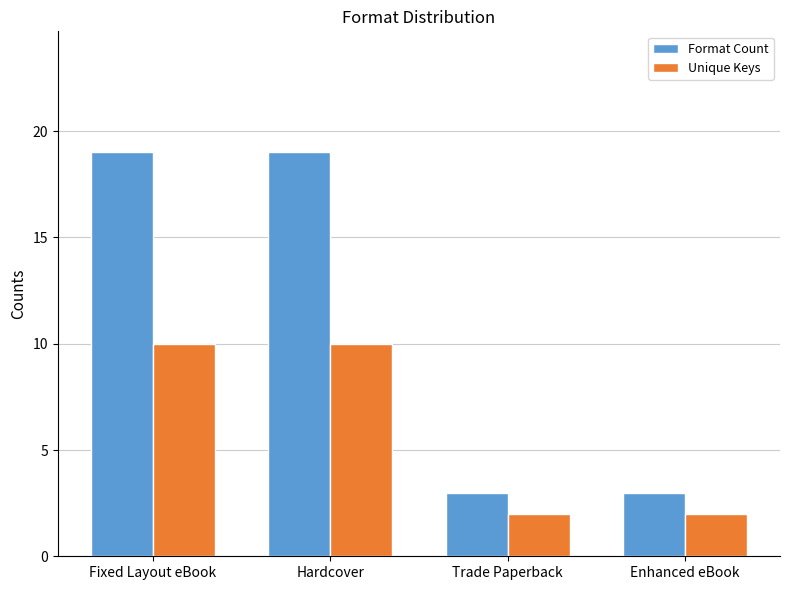

What is the greatest value displayed?

19